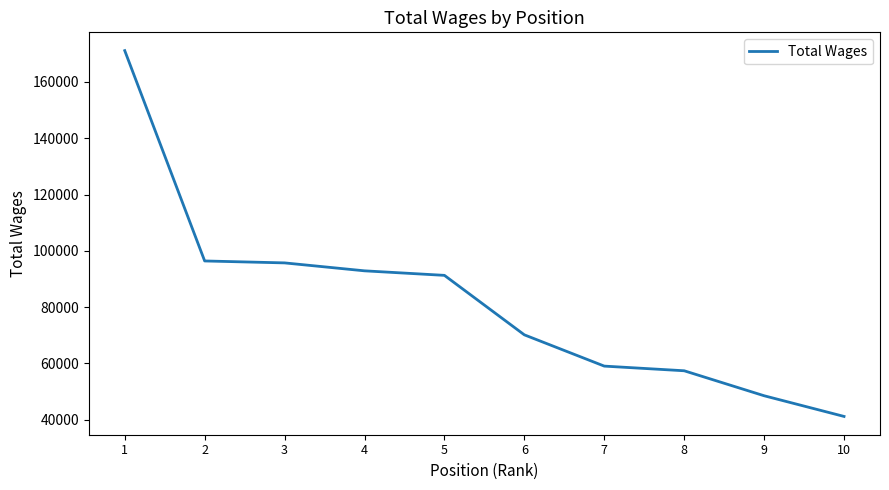

Is it true that the value at 9 is 48503?

True